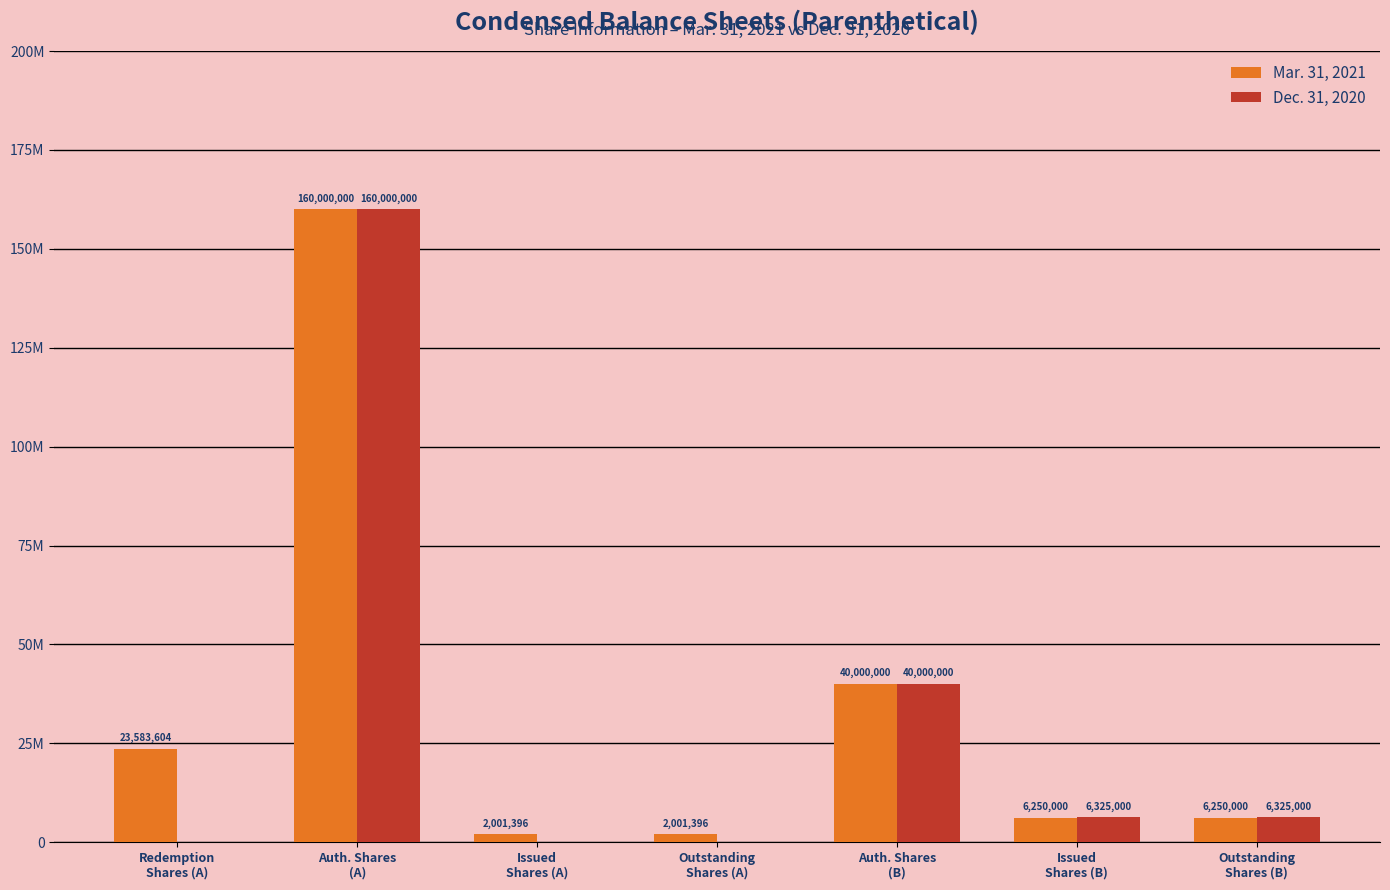

Are the bars horizontal?

No